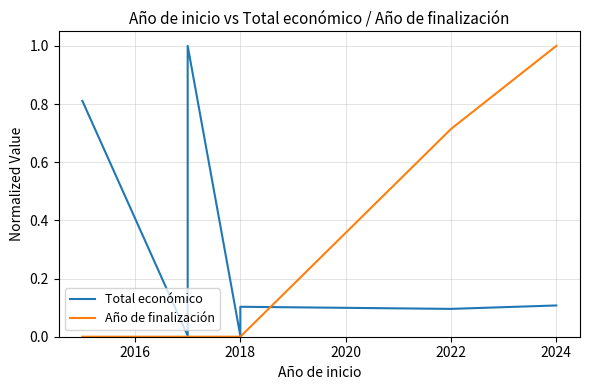

Rank the series by their maximum value, from highest to lowest.

Total económico, Año de finalización